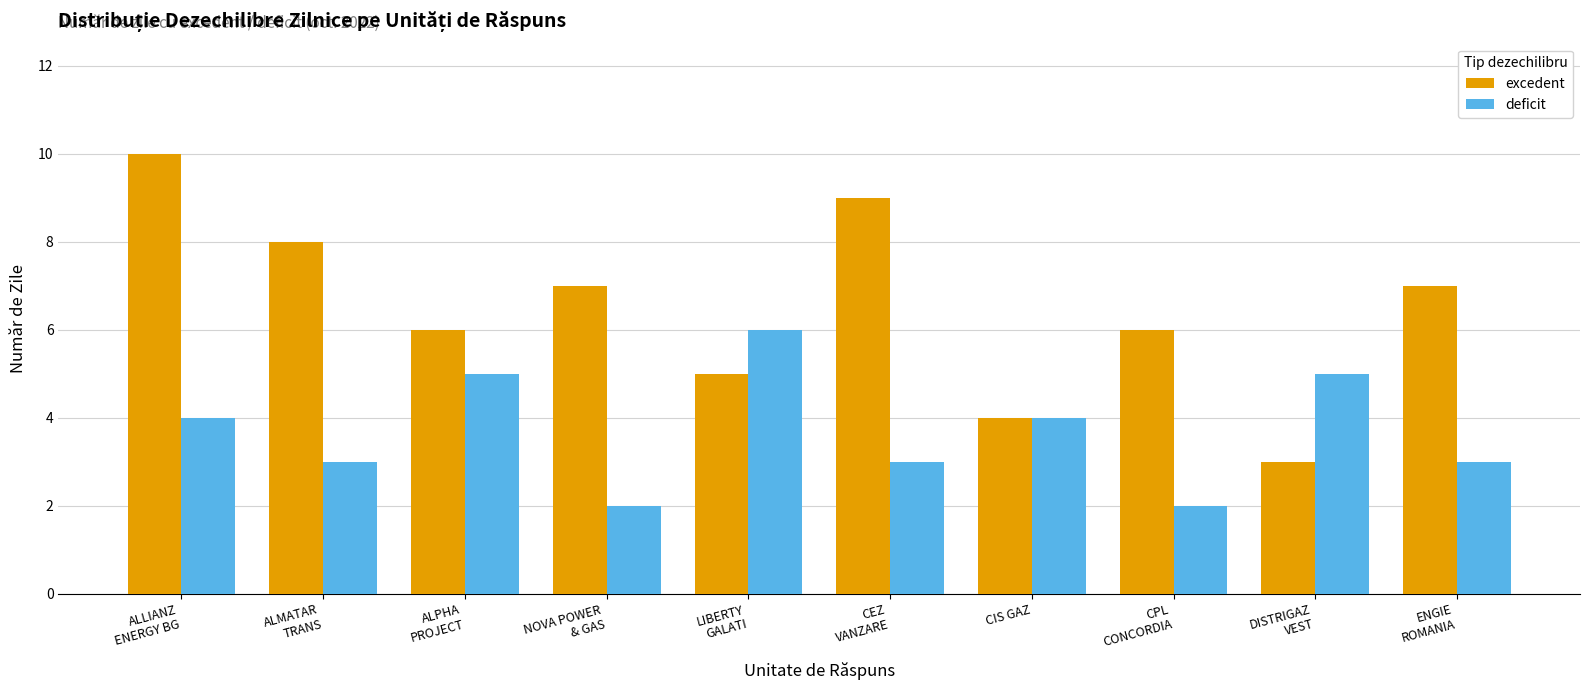

How many bars are there in total?

20